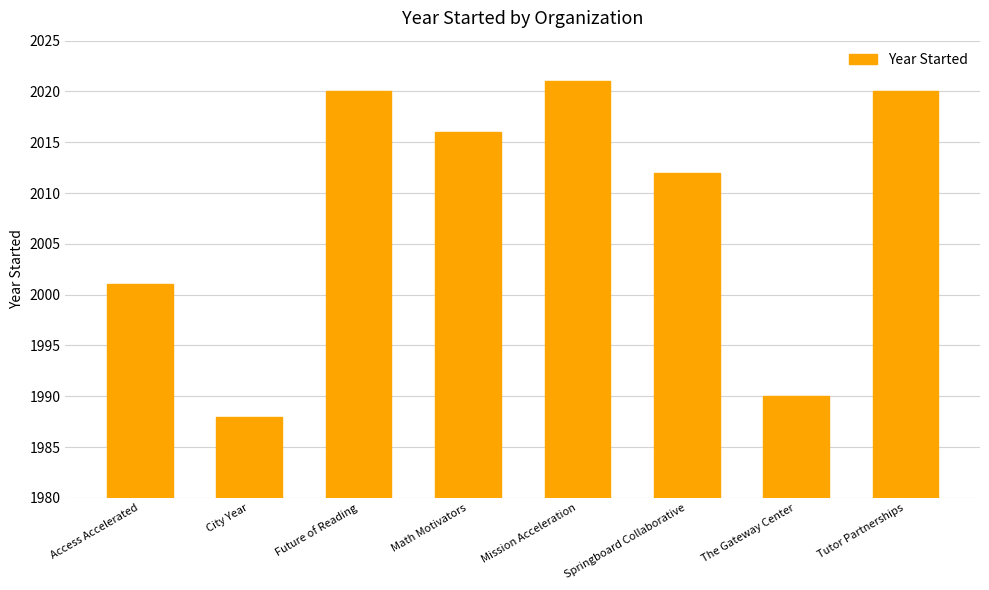

Which label corresponds to the largest value in the chart?

Mission Acceleration